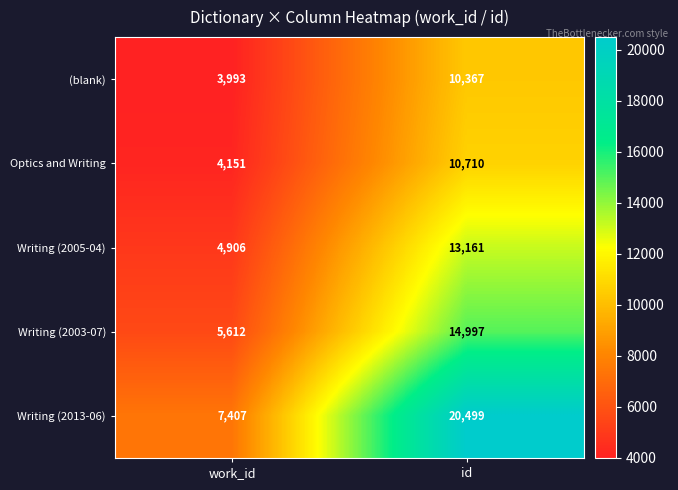

What is the difference between the Writing (2005-04) values at work_id and id?

8255